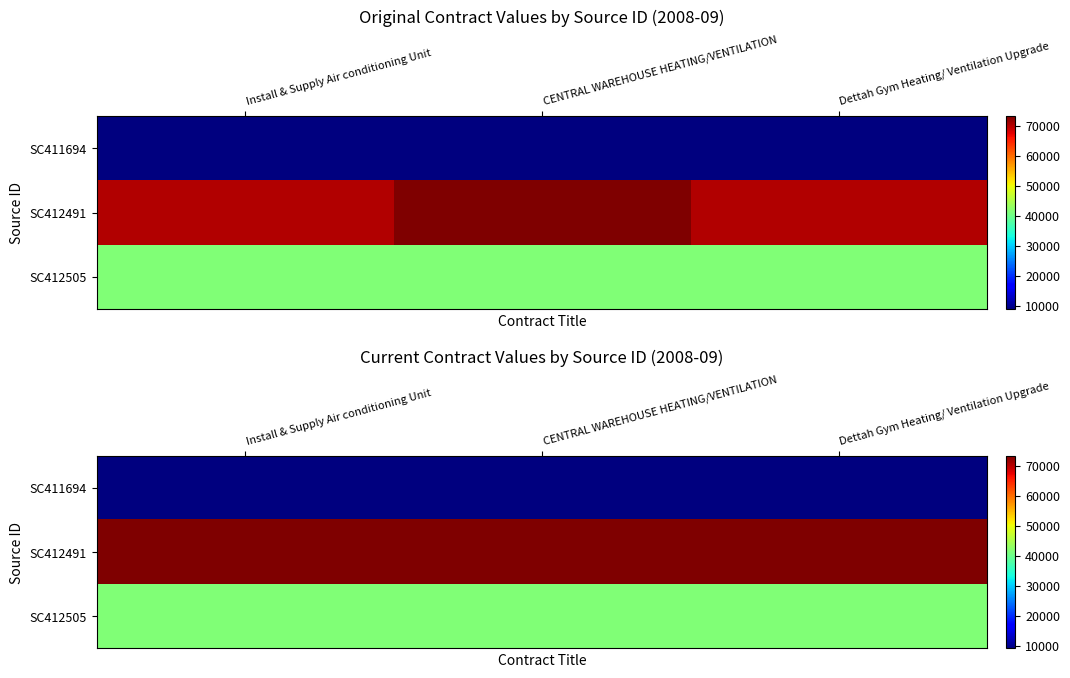

The value of SC412491 at Install & Supply Air conditioning Unit is 25969.6. True or false?

False